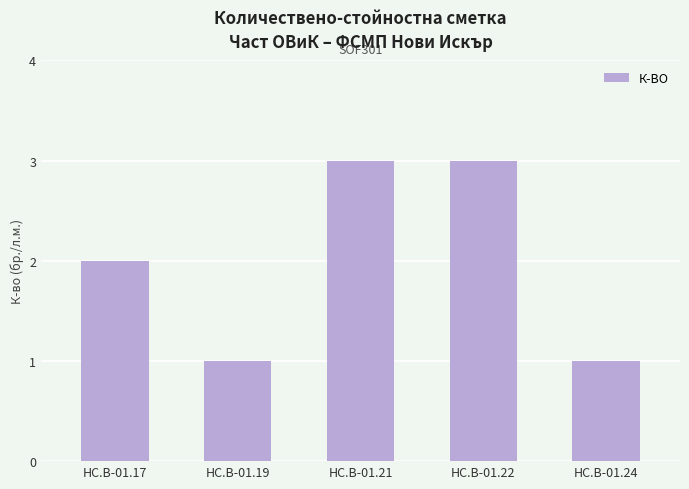

What is the approximate value at HC.B-01.21?

3